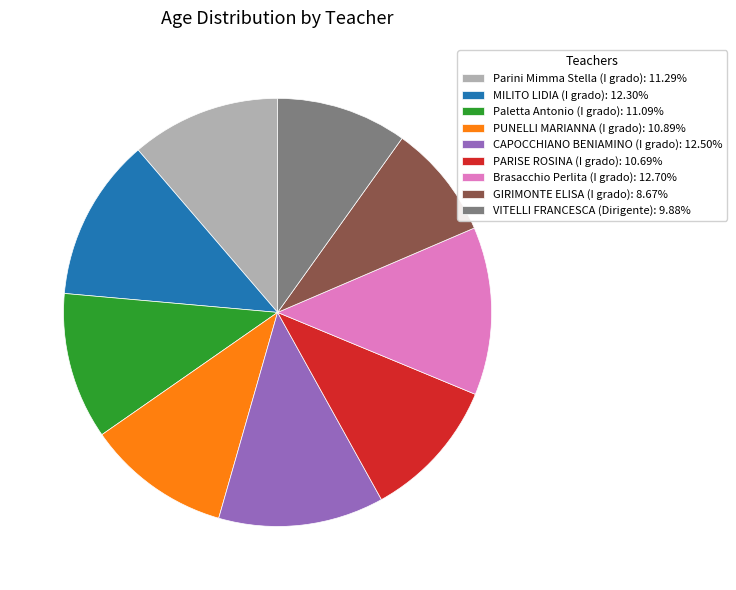

Combined, do PUNELLI MARIANNA (I grado): 10.89% and VITELLI FRANCESCA (Dirigente): 9.88% account for over 50%?

No